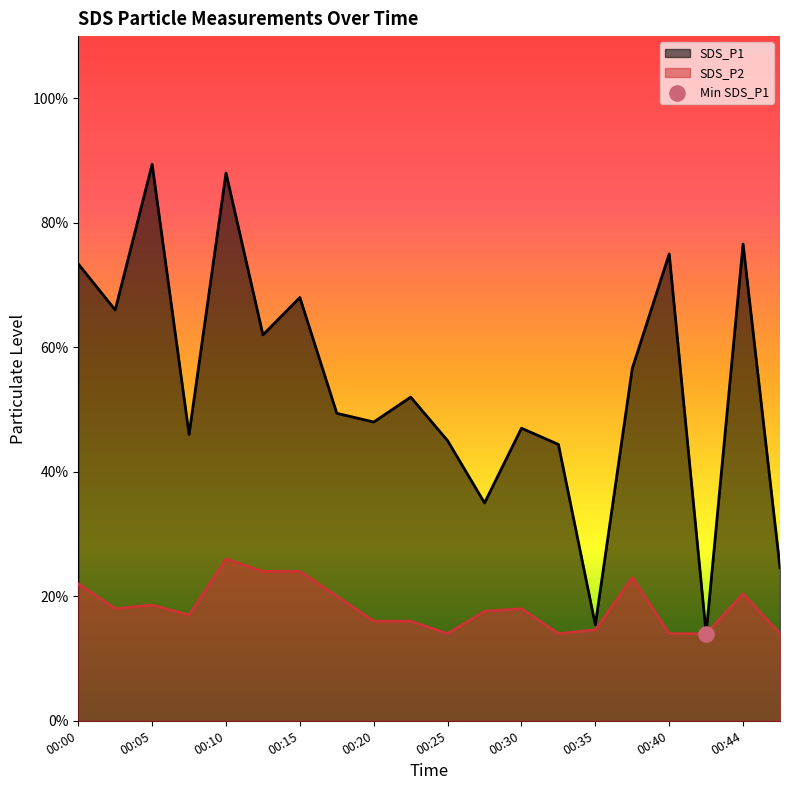

Is the value of SDS_P2 at 00:25 greater than the value of SDS_P1 at 00:05?

No